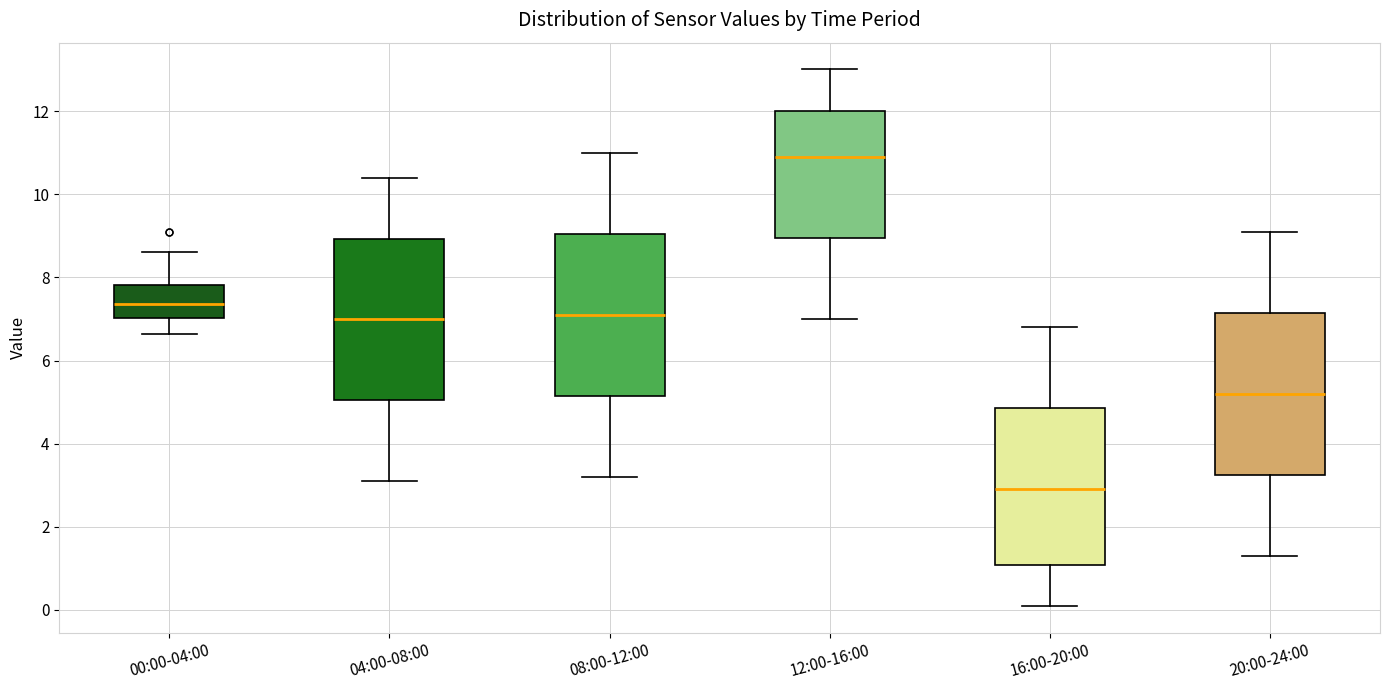

Reading left to right, read every box against the y-axis: the position of its median line, the range the box covers, and the ends of its whiskers. The values are not printed on the chart, so give them approximately, as read against the axis.

00:00-04:00: median 7.4, box 7.0 to 7.8, whiskers 6.6 to 8.6
04:00-08:00: median 7.0, box 5.0 to 9.0, whiskers 3.2 to 10.4
08:00-12:00: median 7.2, box 5.2 to 9.0, whiskers 3.2 to 11.0
12:00-16:00: median 11.0, box 9.0 to 12.0, whiskers 7.0 to 13.0
16:00-20:00: median 3.0, box 1.0 to 4.8, whiskers 0.2 to 6.8
20:00-24:00: median 5.2, box 3.2 to 7.2, whiskers 1.4 to 9.2